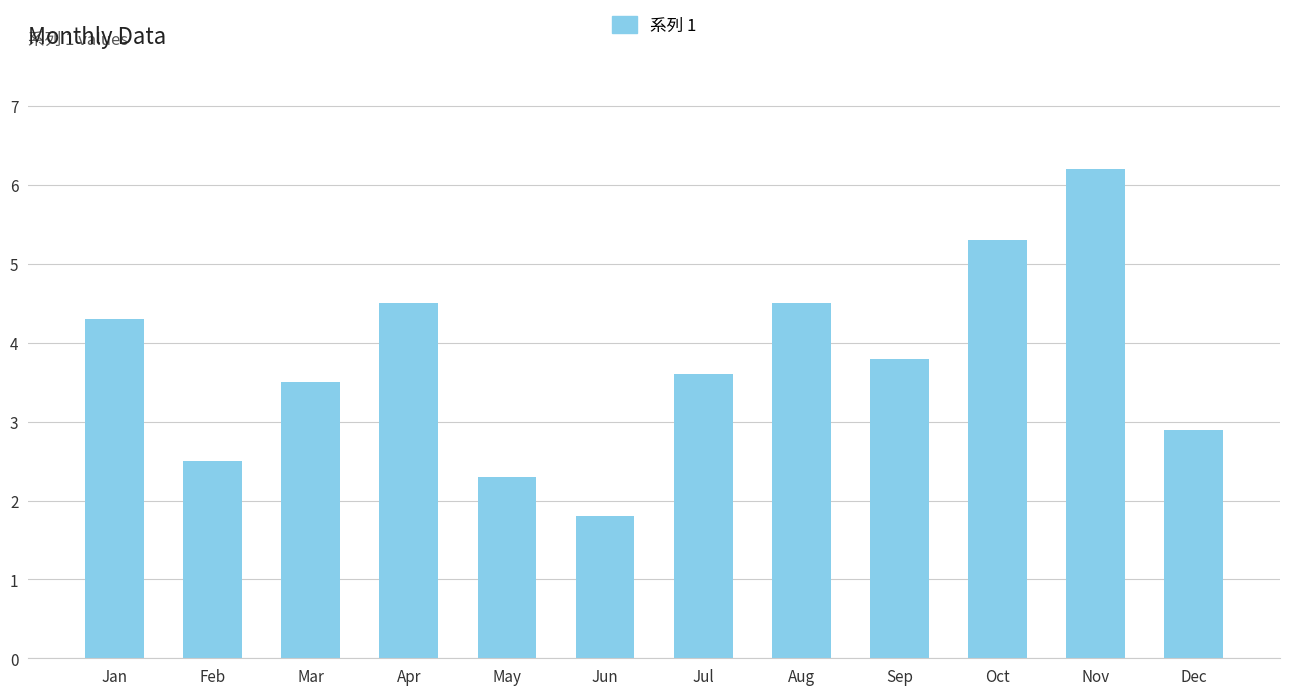

Where is the data nearest to the value 4?

Sep